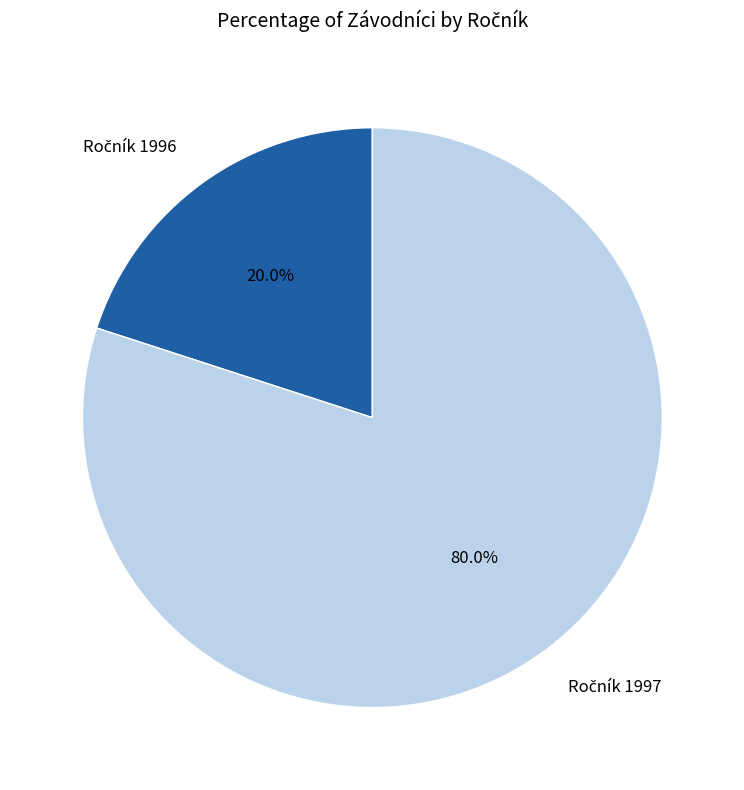

Is there a majority slice in this chart?

Yes